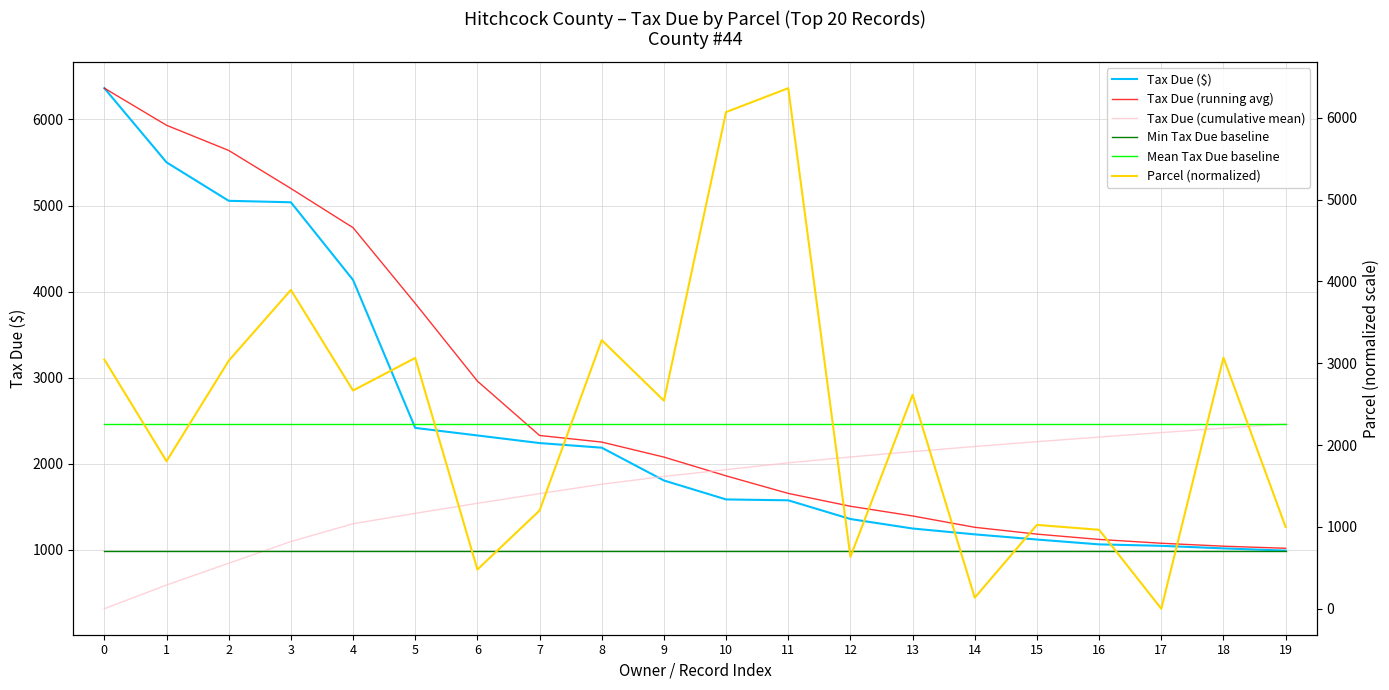

True or false: Min Tax Due baseline and Mean Tax Due baseline cross at least once.

False